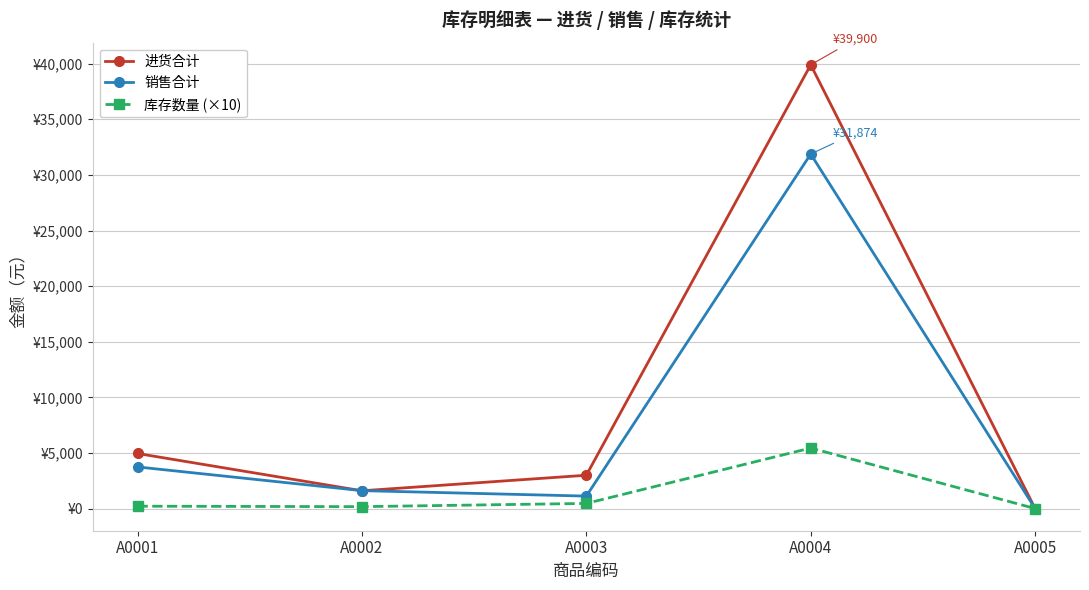

At which category is the sum across all series the highest?

A0004